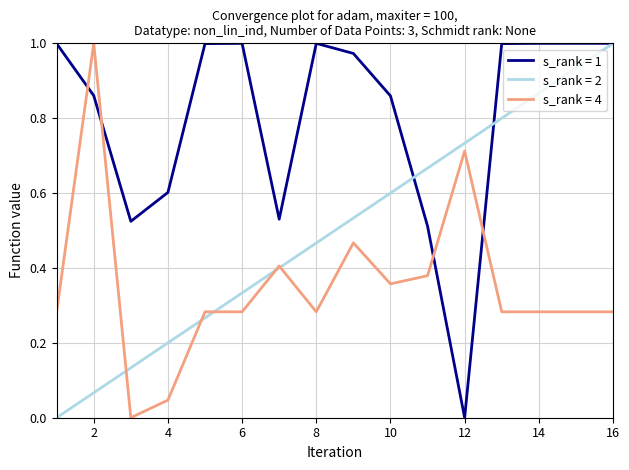

Which series has the largest total across all categories?

s_rank = 1